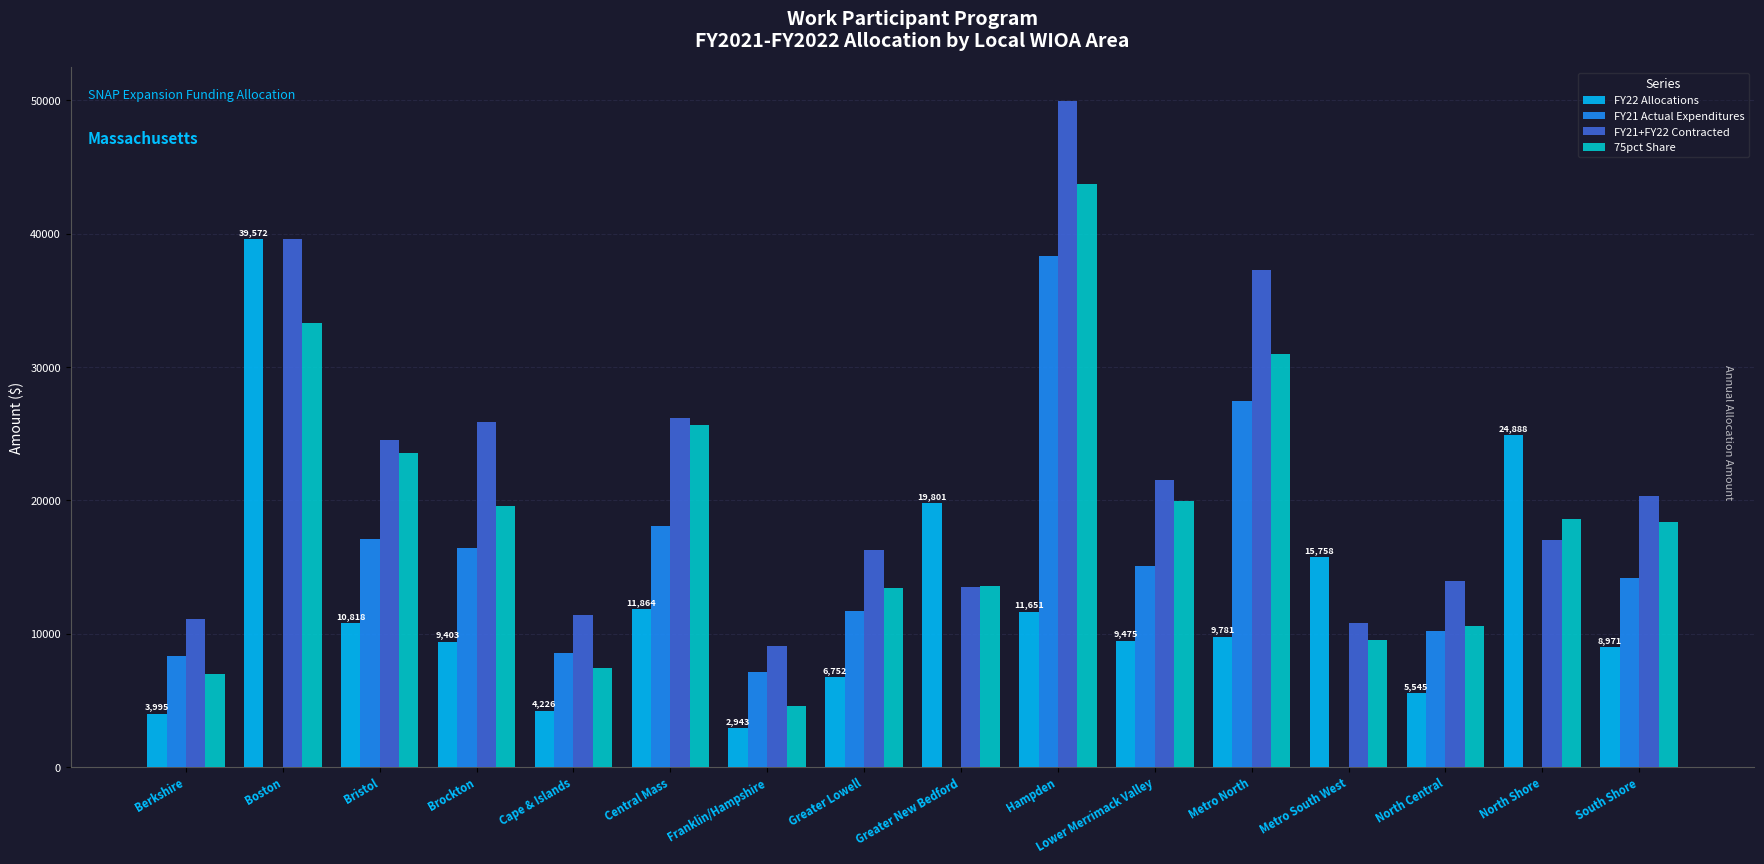

At which category is the sum across all series the highest?

Hampden